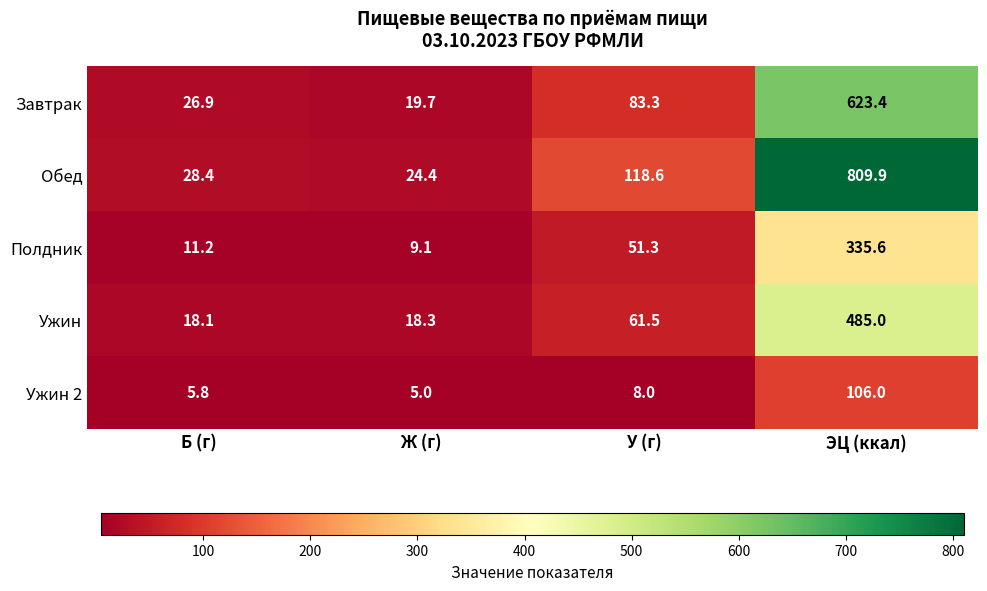

Which series has the largest total across all categories?

Обед